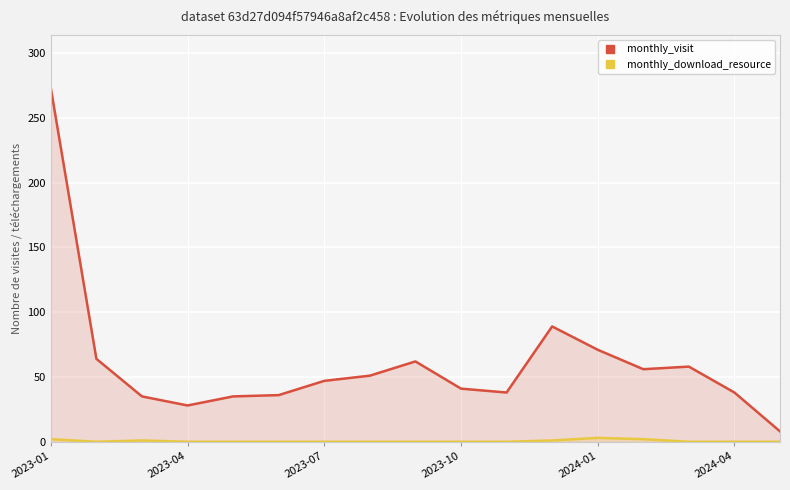

What is the spread (max minus min) of values at 14?

58